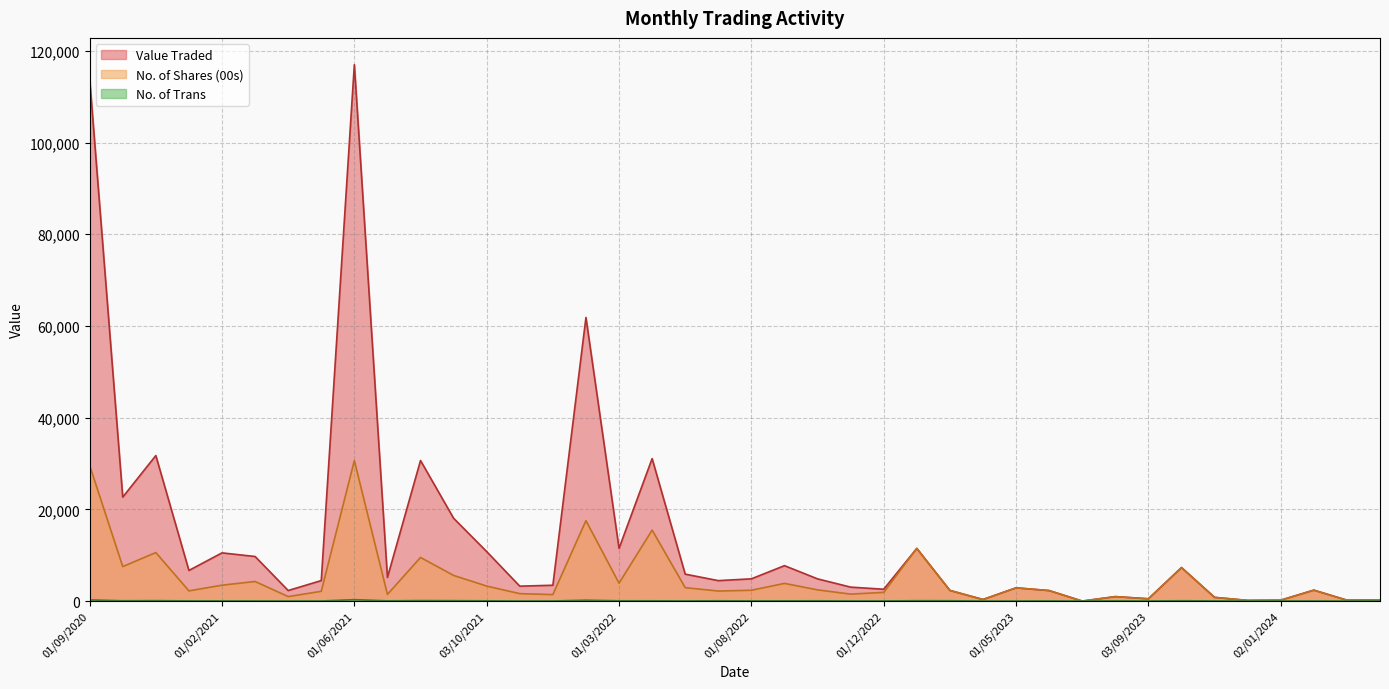

What is the difference between the Value Traded values at 02/05/2021 and 03/07/2022?

10